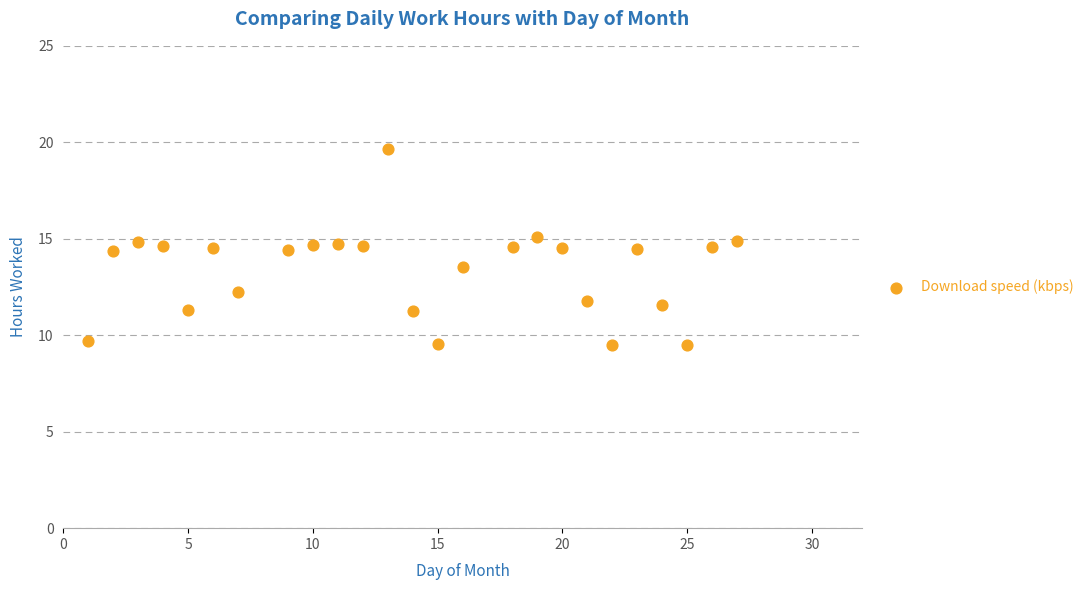

What is the range of Y values (max minus min)?

10.1